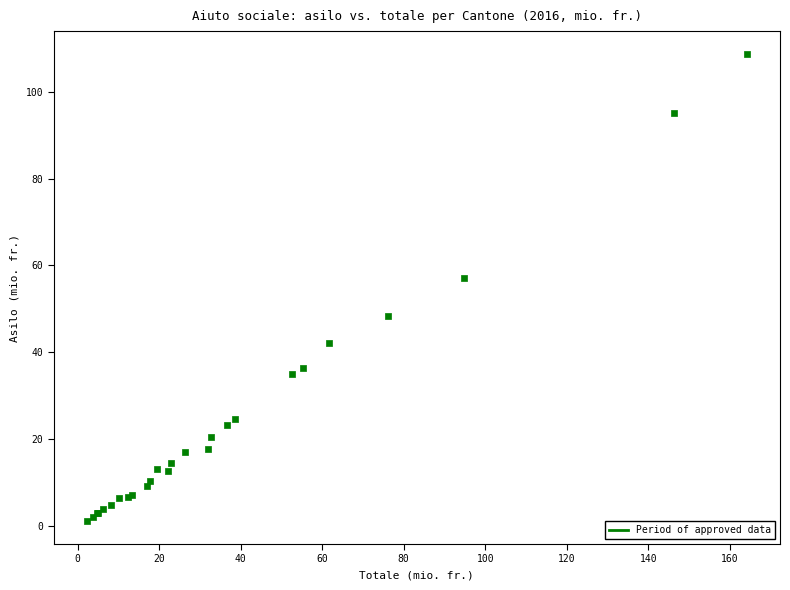

What Y value in the scatter plot is closest to 54?

57.1